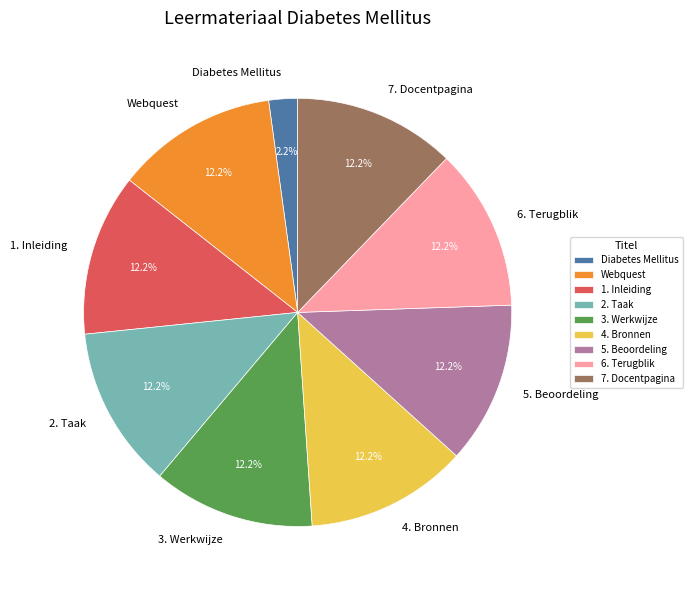

True or false: 5. Beoordeling accounts for 12% of the total.

True